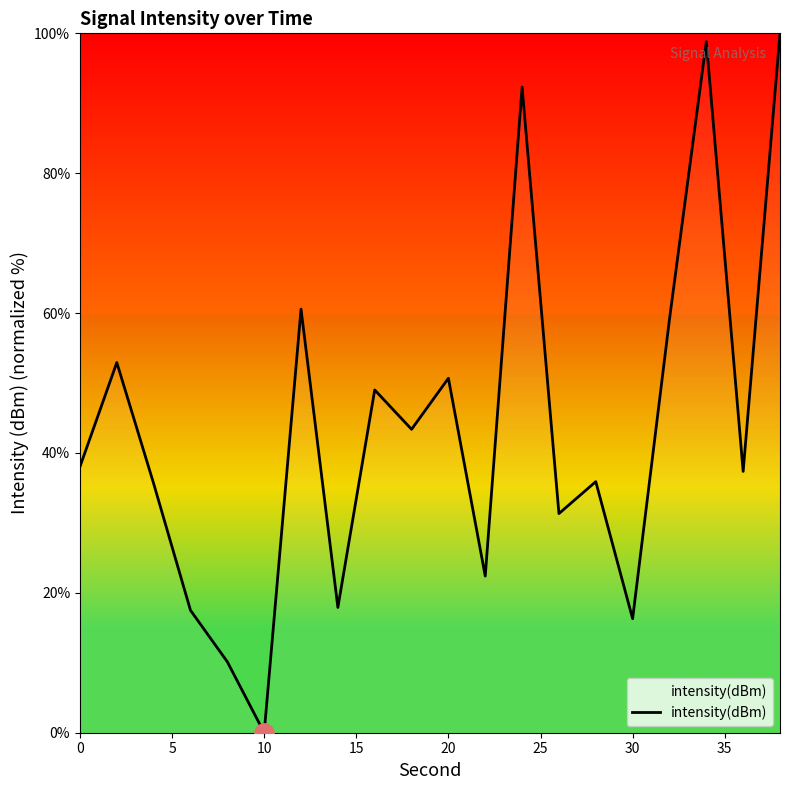

What is the greatest value displayed?

100.0